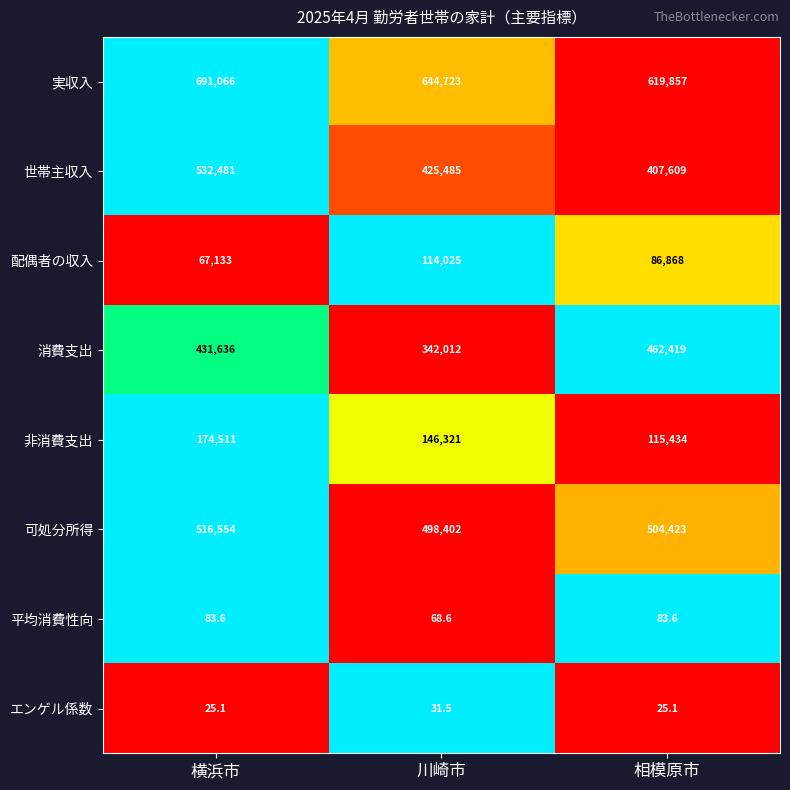

At 川崎市, list the series in order from smallest to largest.

エンゲル係数, 平均消費性向, 配偶者の収入, 非消費支出, 消費支出, 世帯主収入, 可処分所得, 実収入